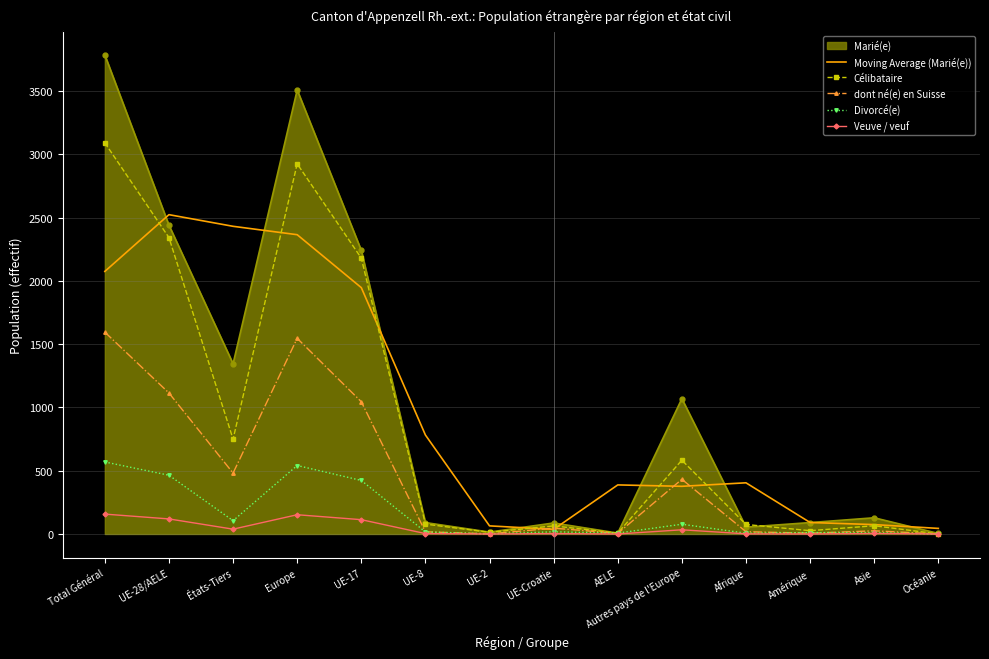

At which label is Marié(e) closest to 1894?

UE-17